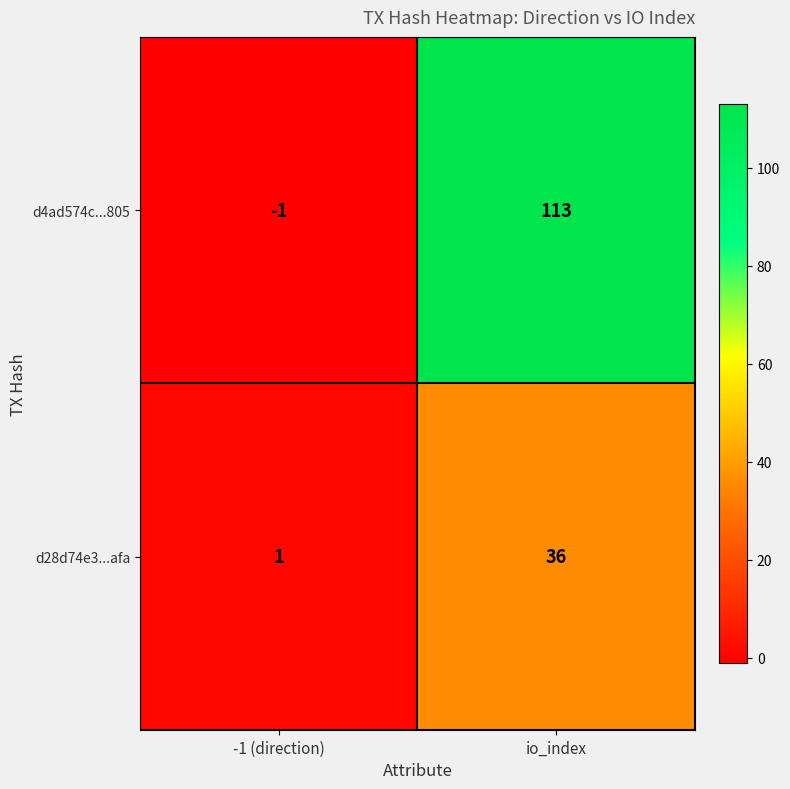

Which series has the largest range (max minus min)?

d4ad574c...805